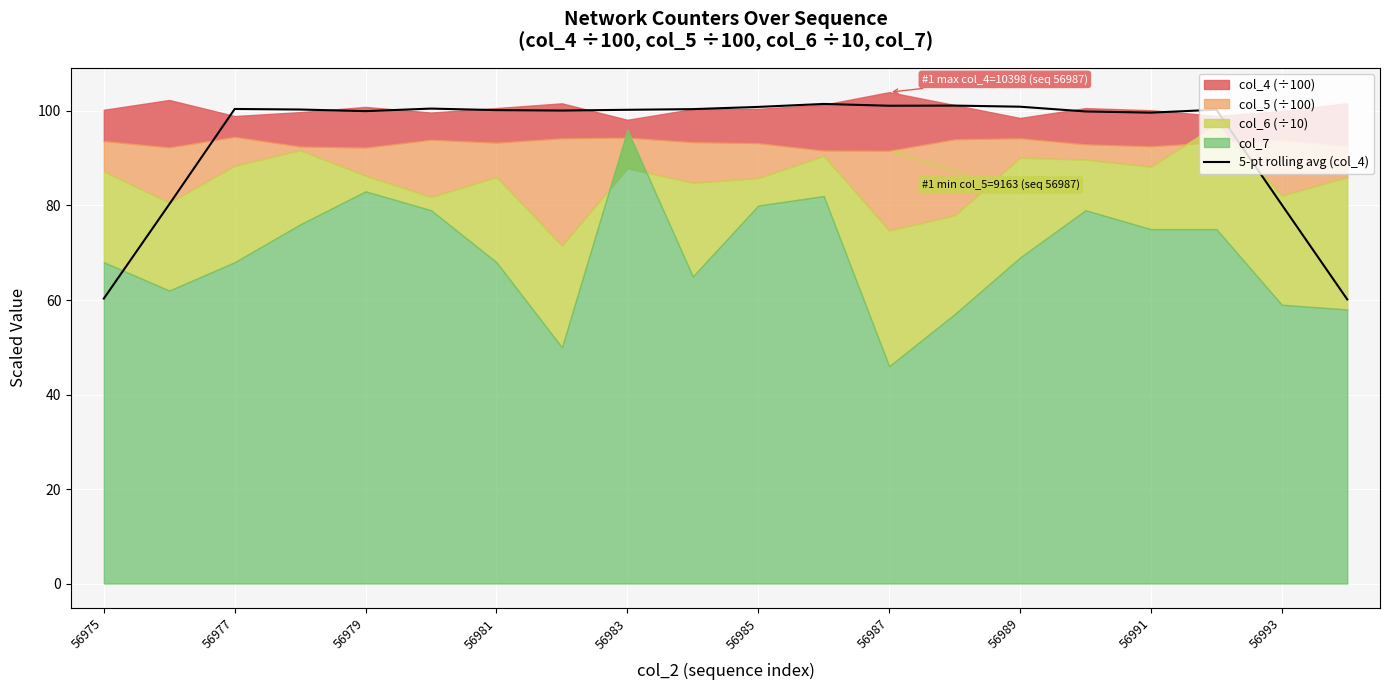

True or false: 5-pt rolling avg (col_4) has a value of 128.3 at 56993.

False